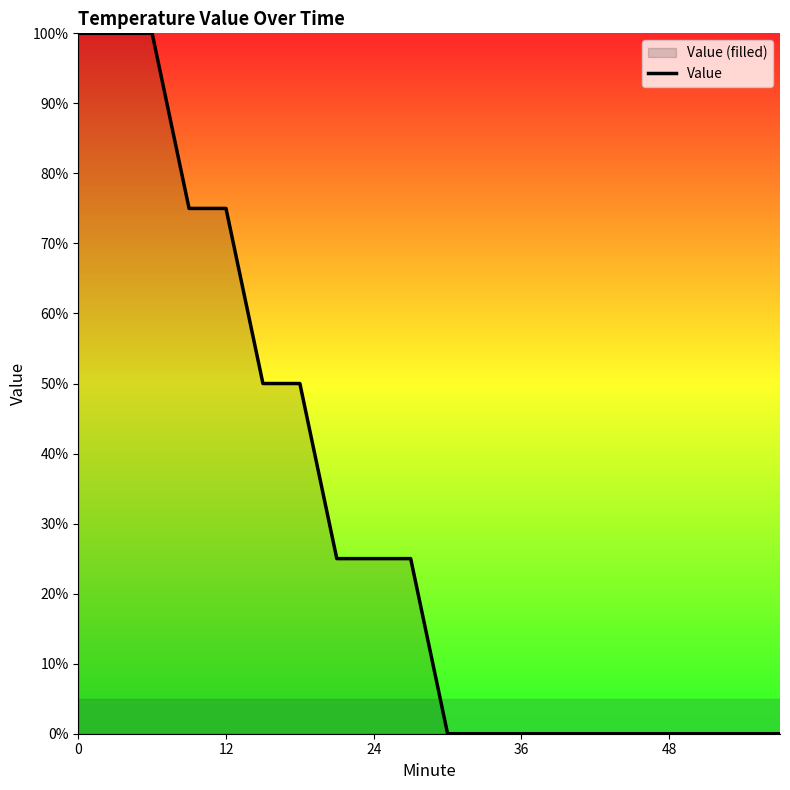

How many lines are shown in the chart?

1